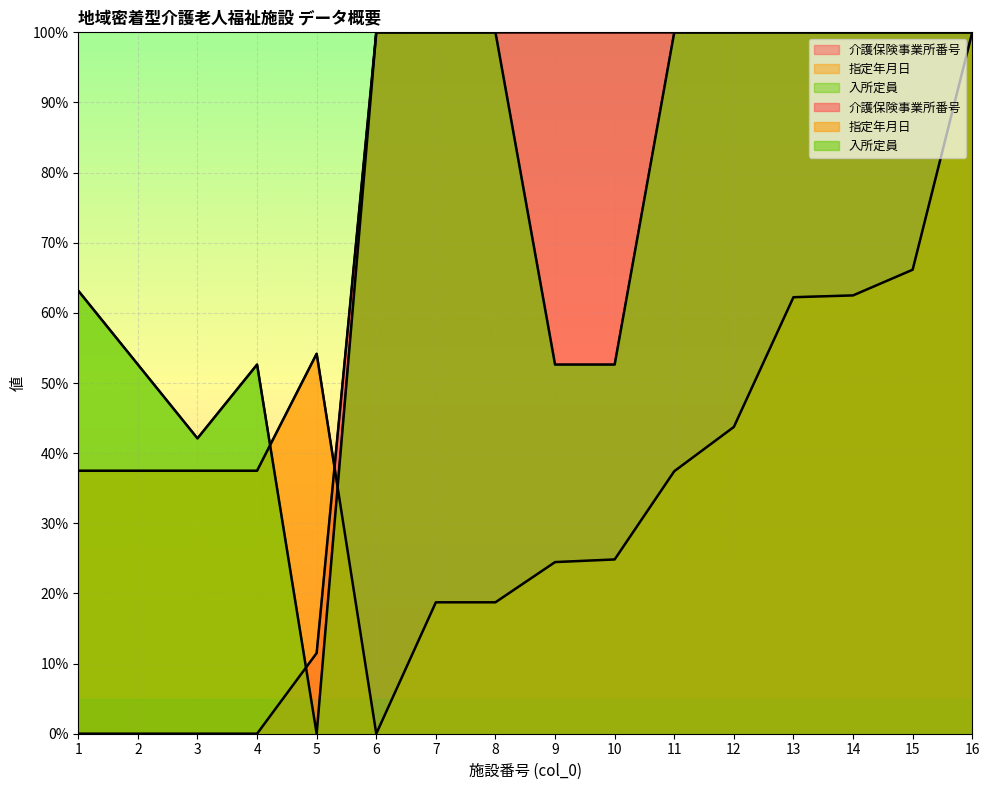

Which series has the largest total across all categories?

入所定員